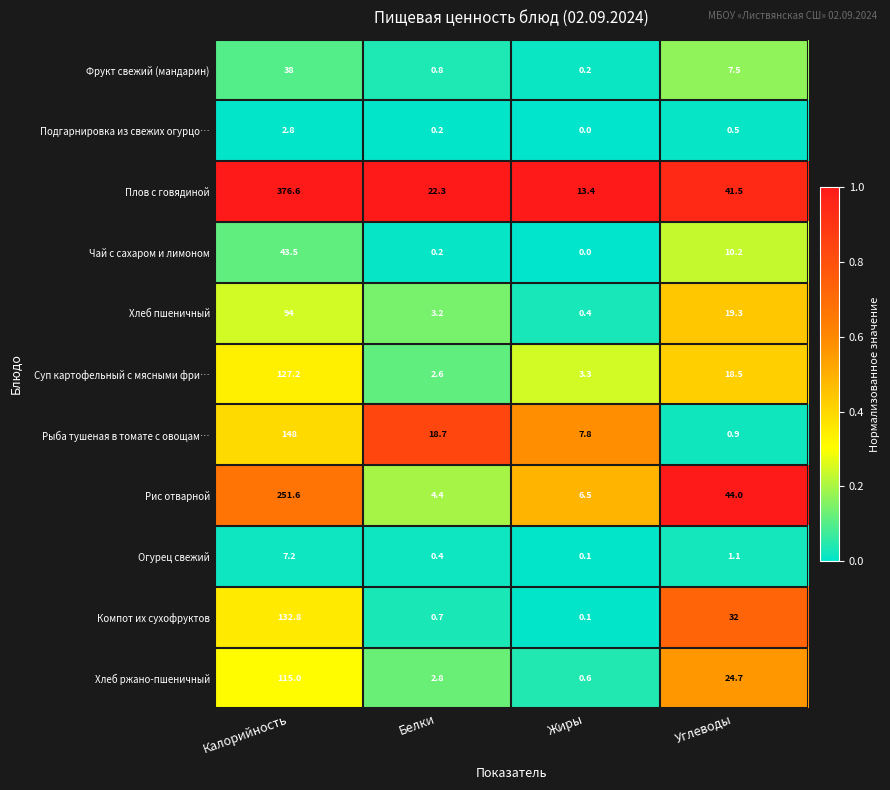

Which series changed the most between Белки and Жиры?

Рыба тушеная в томате с овощам…